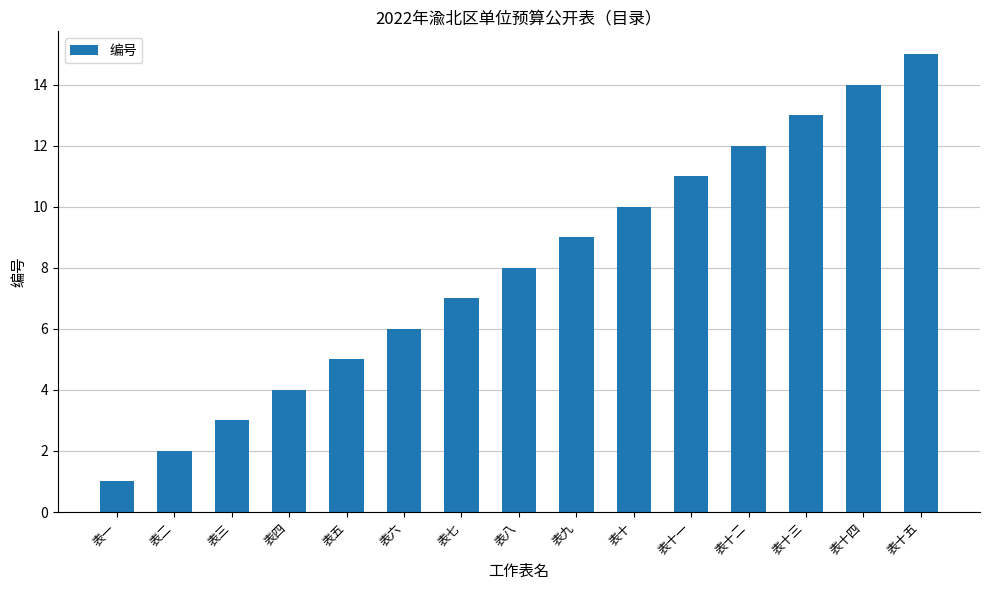

Is it true that the value at 表三 is 1?

False